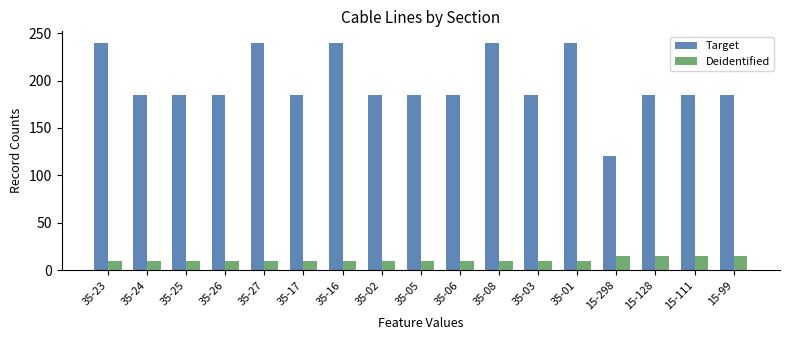

At how many categories does at least one series exceed 81?

17